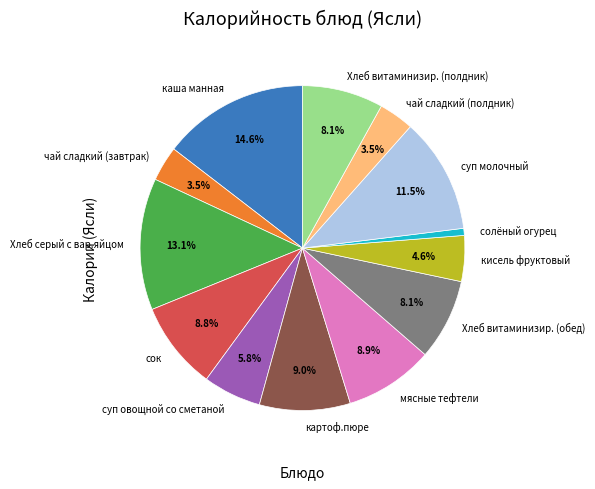

Between чай сладкий (завтрак) and Хлеб витаминизир. (обед), which is larger?

Хлеб витаминизир. (обед)